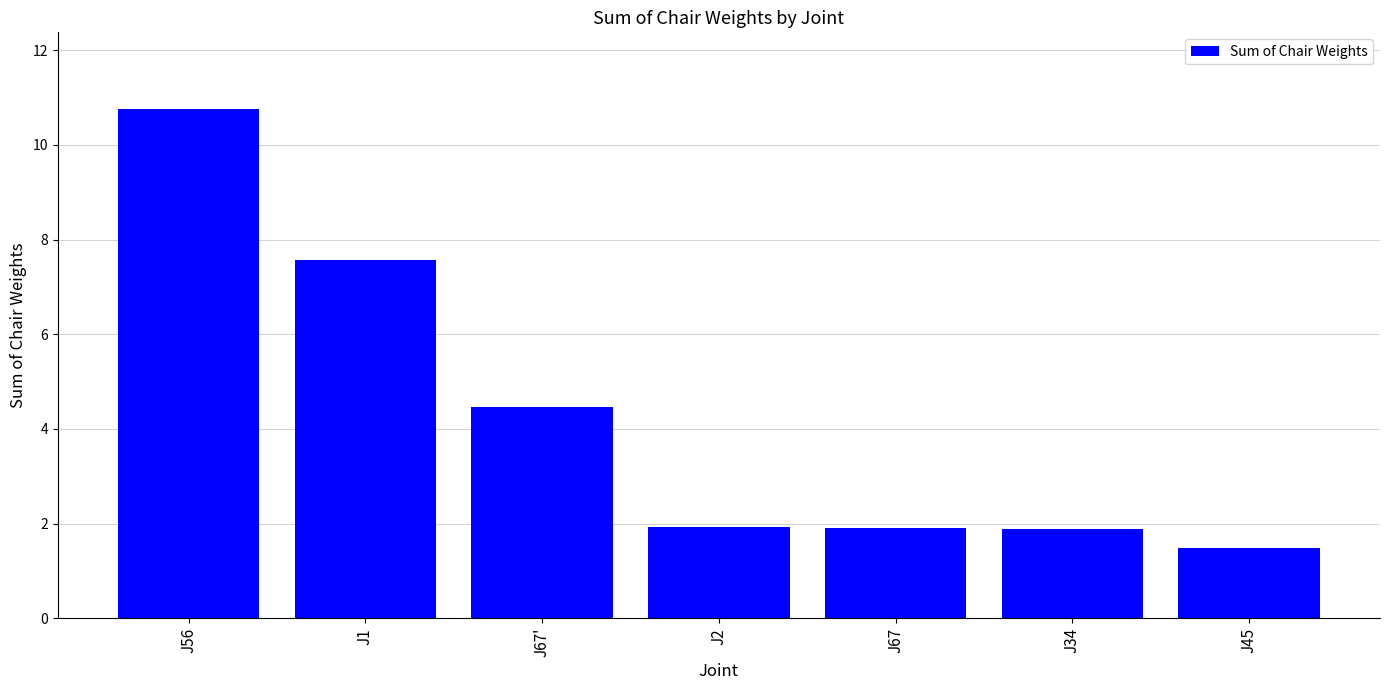

Which has a higher value, J34 or J45?

J34